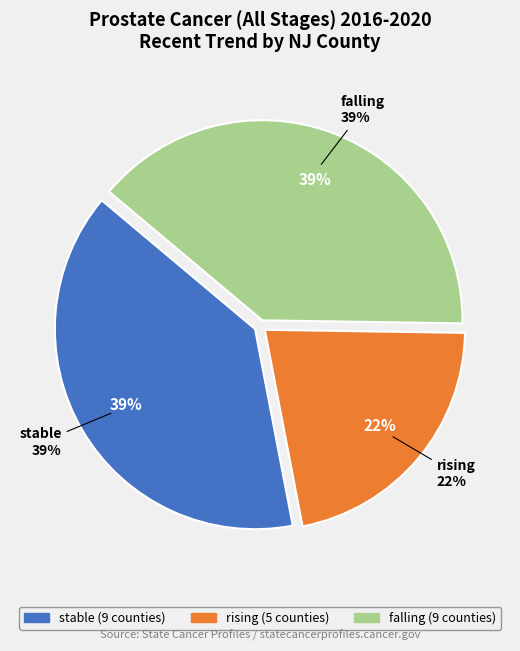

Combined, do stable and rising account for over 50%?

Yes